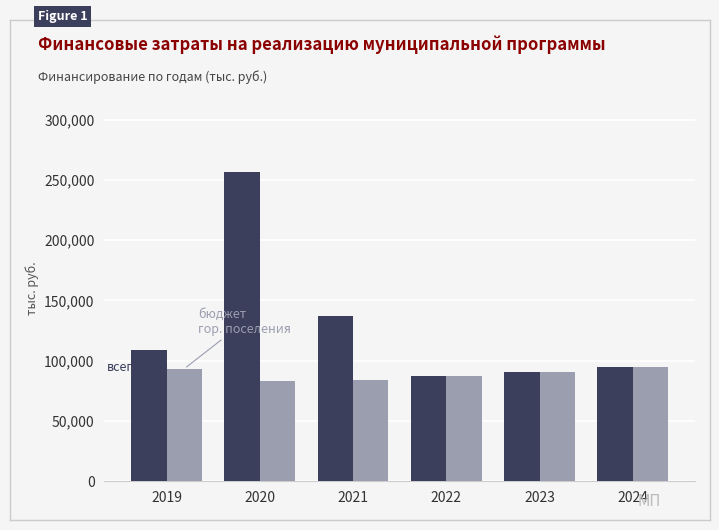

What is the maximum value shown in the chart?

256378.8